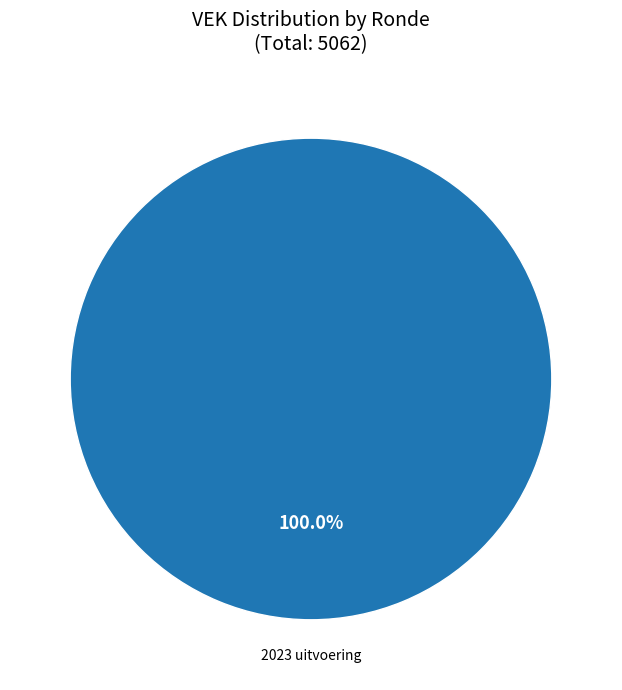

How many segments does this pie chart have?

1